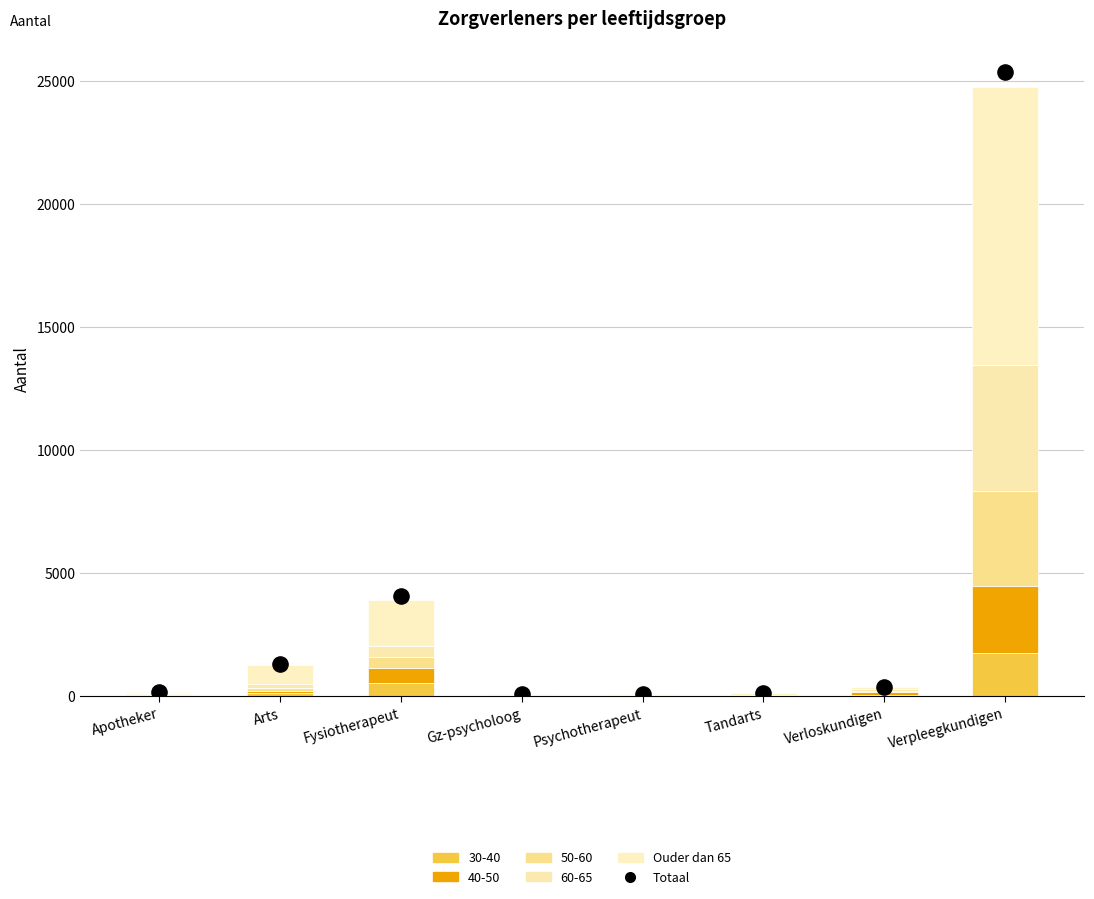

Which series contains the lowest Y value?

Ouder dan 65